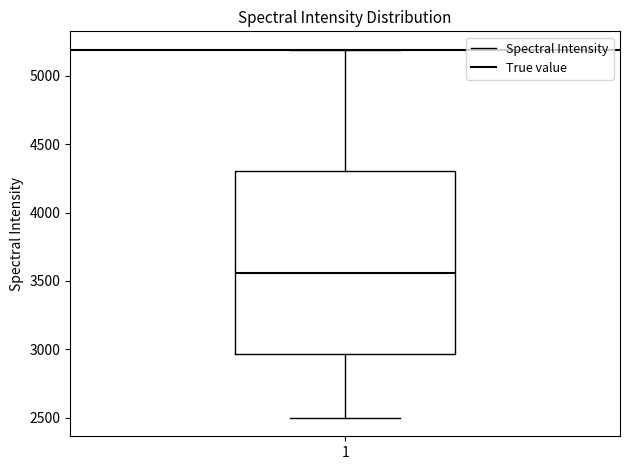

Transcribe this box plot: give where the median line is, the range the box spans, and where the two whiskers end, as read against the y-axis. The values are not printed on the chart, so give them approximately, as read against the axis.

median 3550, box 2950 to 4300, whiskers 2500 to 5200